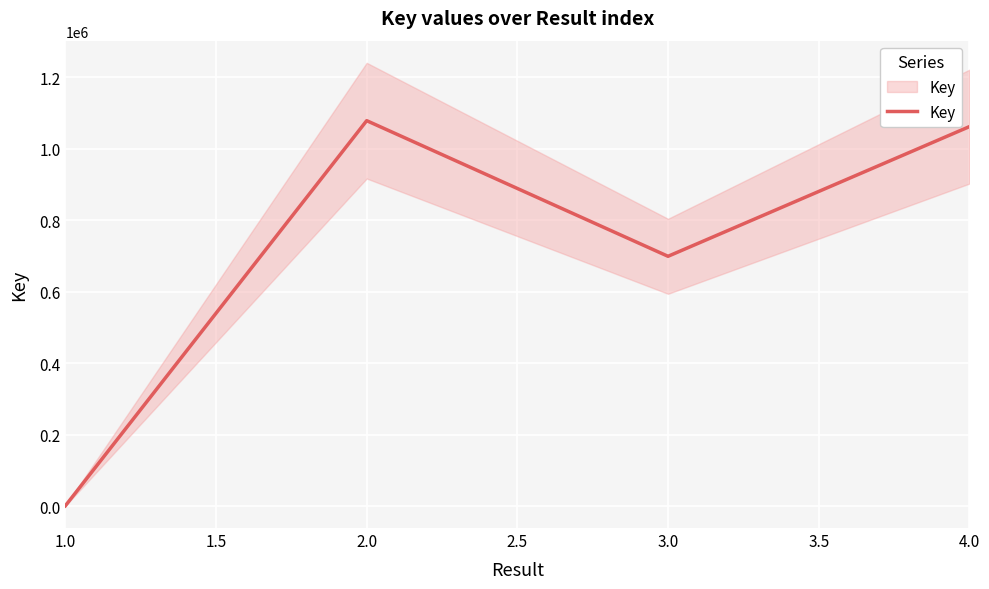

What is the average value?

709862